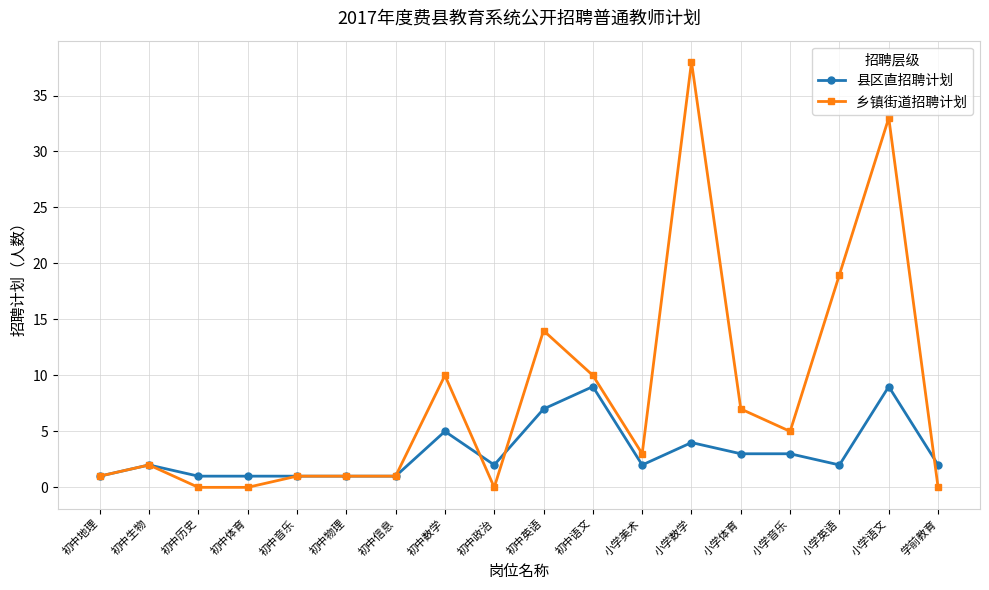

Which series changed the most between 初中语文 and 小学音乐?

县区直招聘计划